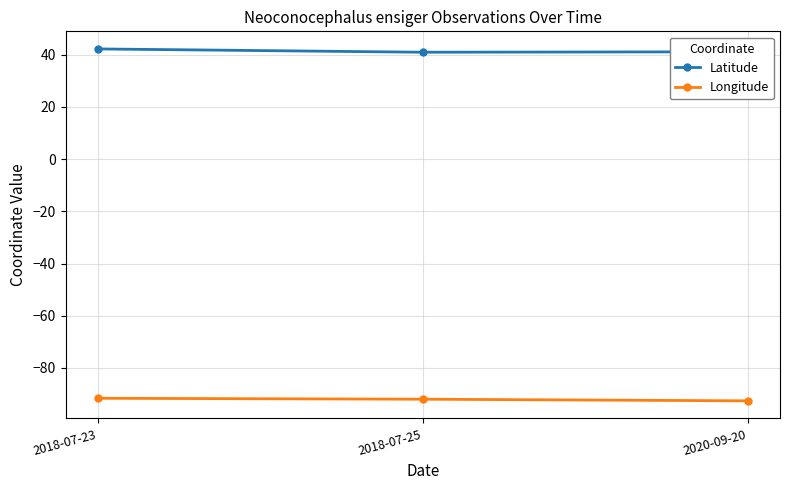

What is the difference between the highest and lowest values at 2020-09-20?

133.8